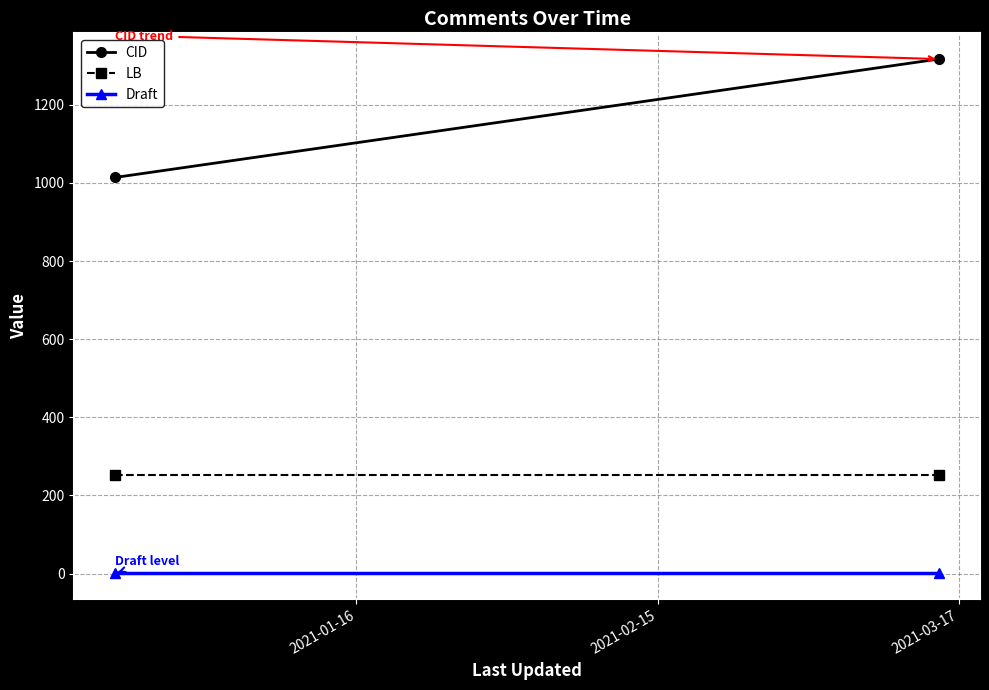

What is the total value across all series at 2021-02-15?

1570